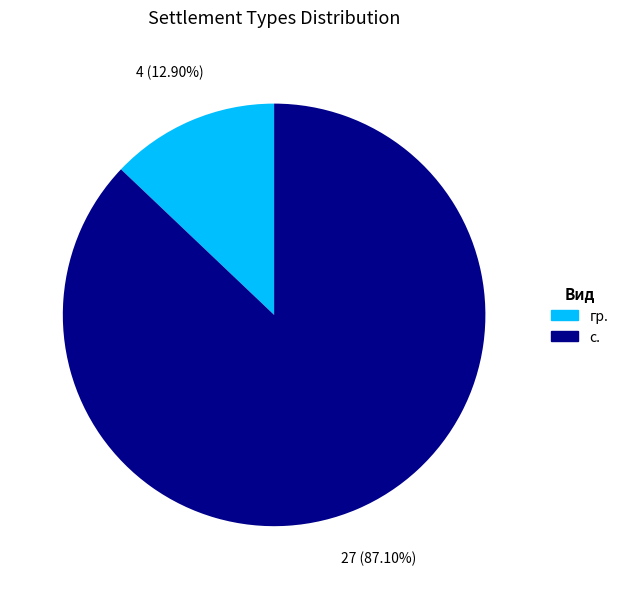

Is гр. the majority of the pie?

No